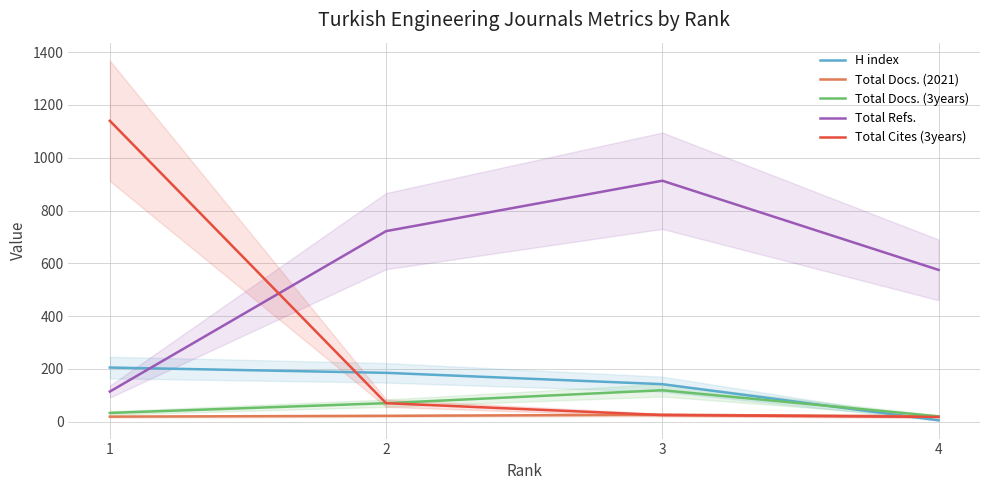

What is the total value across all series at 3?

1225